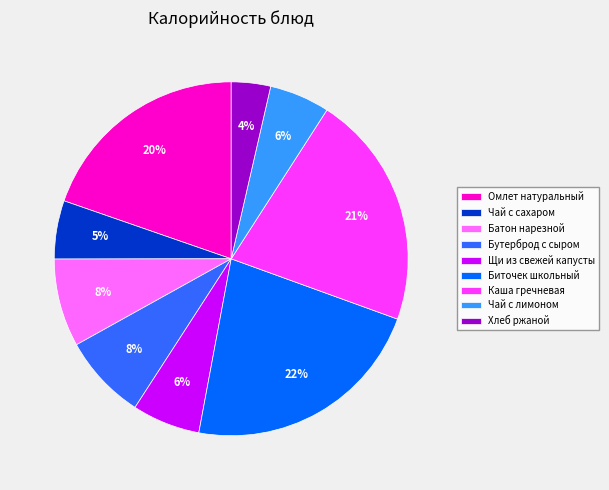

To the nearest percent, what portion does Биточек школьный represent?

22%